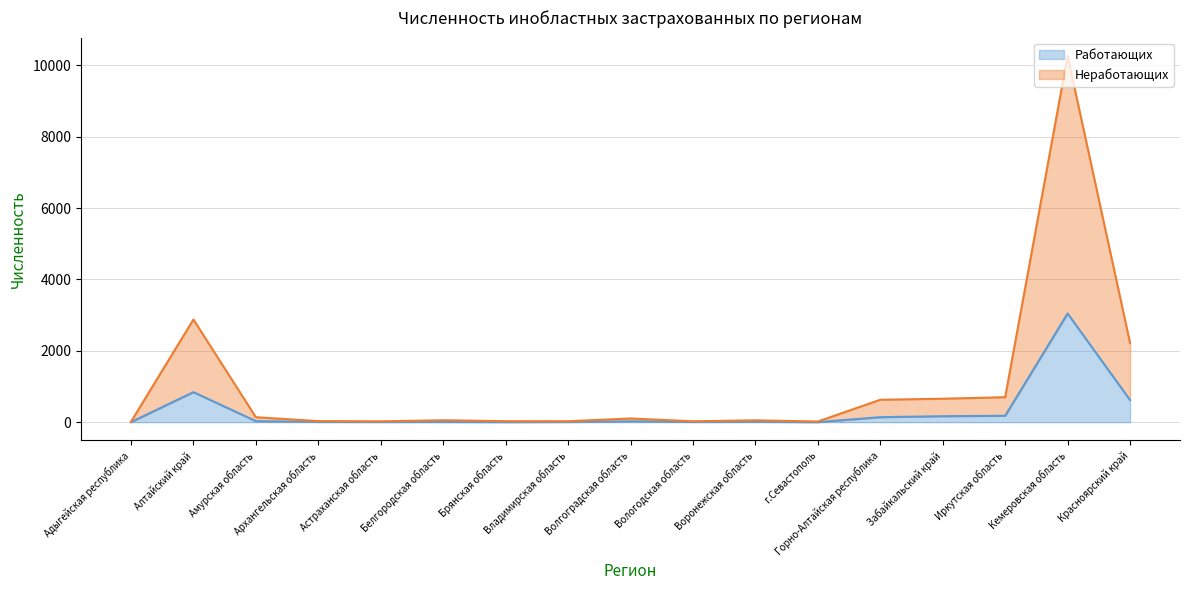

What is the maximum value for Работающих?

3045